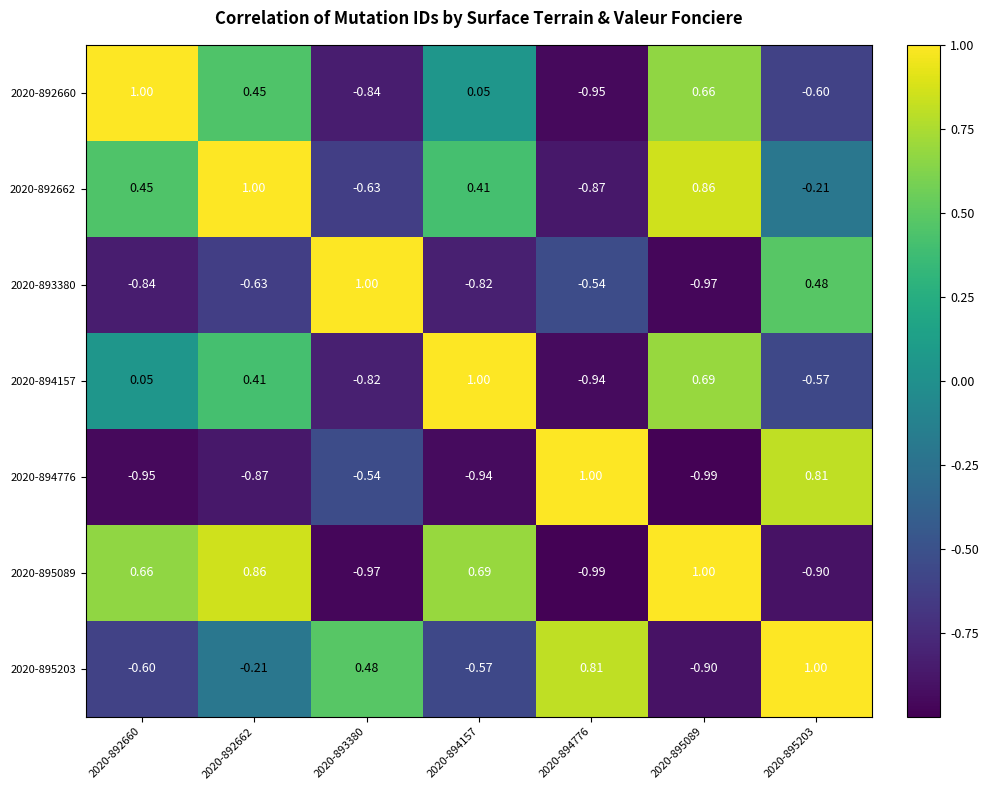

Rank the series at 2020-892660 from lowest to highest value.

2020-894776, 2020-893380, 2020-895203, 2020-894157, 2020-892662, 2020-895089, 2020-892660